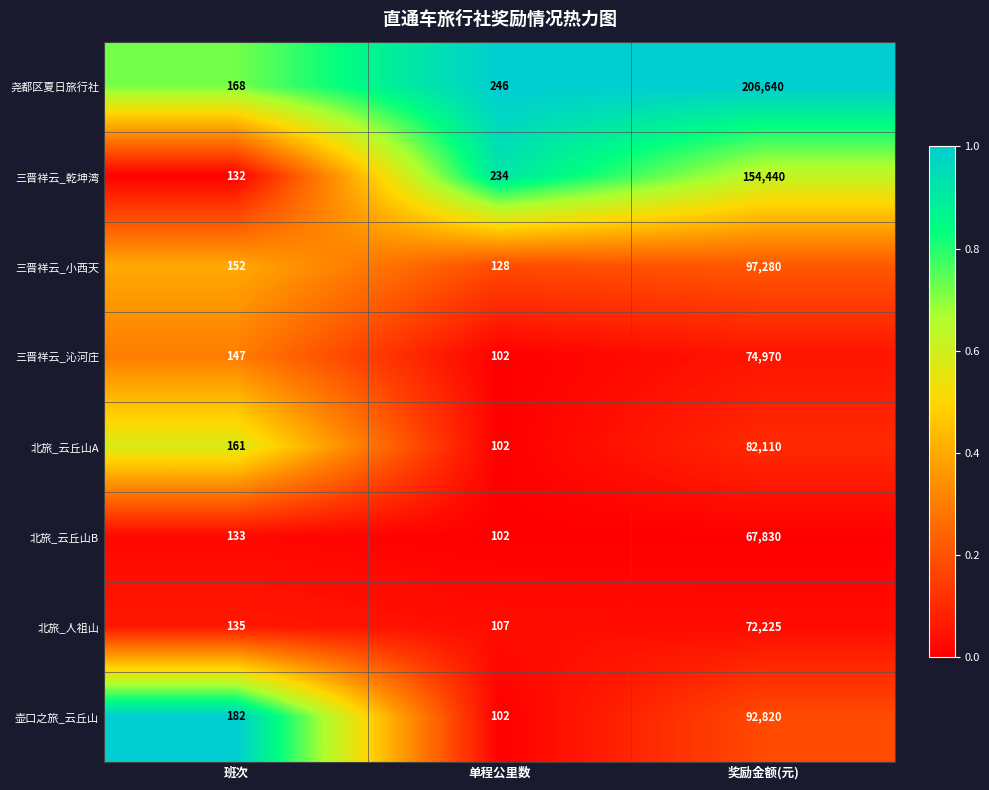

How many data points in 北旅_云丘山B are less than 133?

1